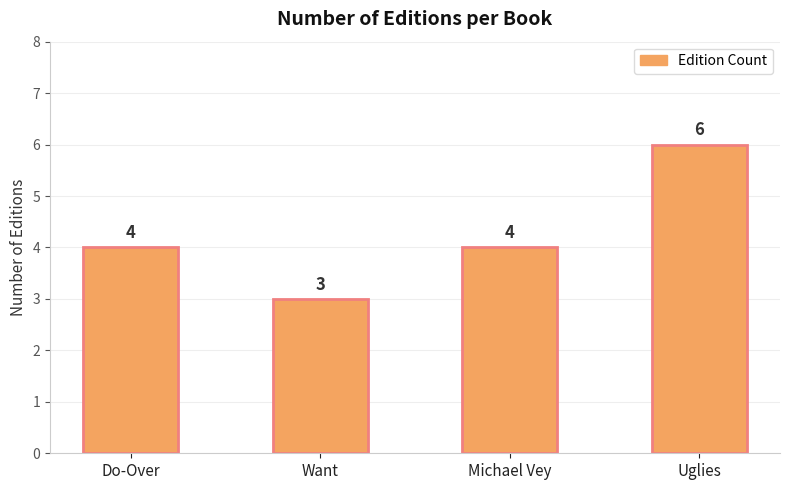

Which has a higher value, Uglies or Do-Over?

Uglies